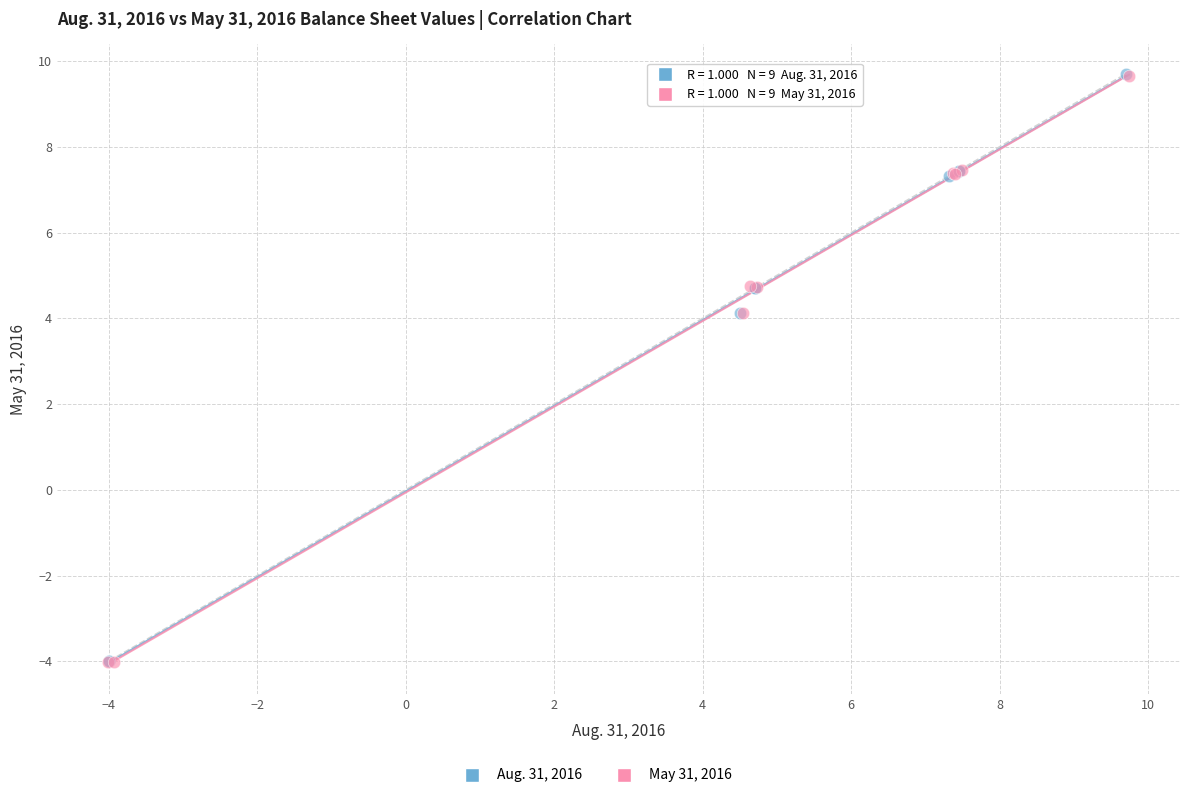

Which series has the largest Y range (max minus min)?

Aug. 31, 2016